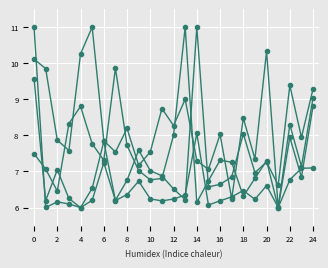

What is the label of the 23rd point from the right?

2